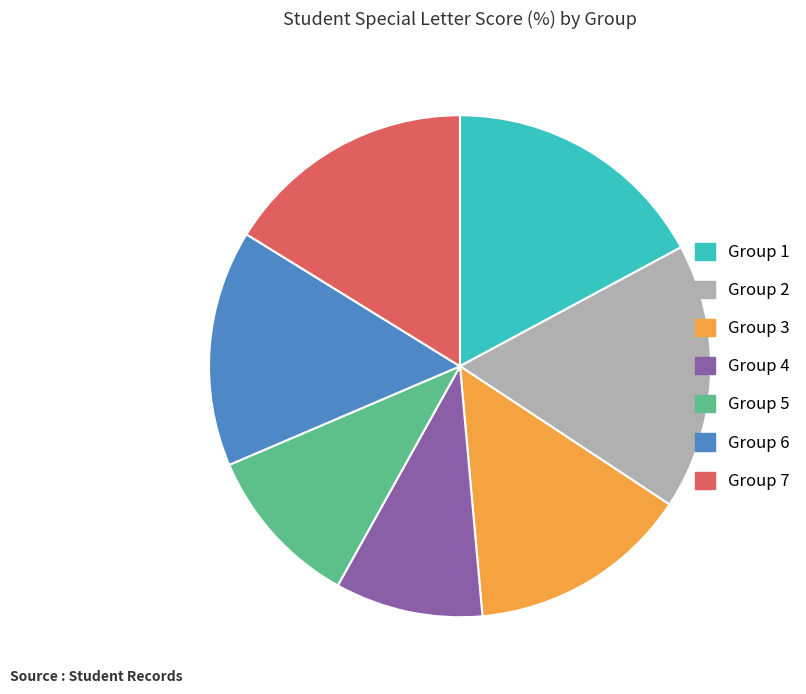

Which category has the smallest portion of the pie?

Group 4